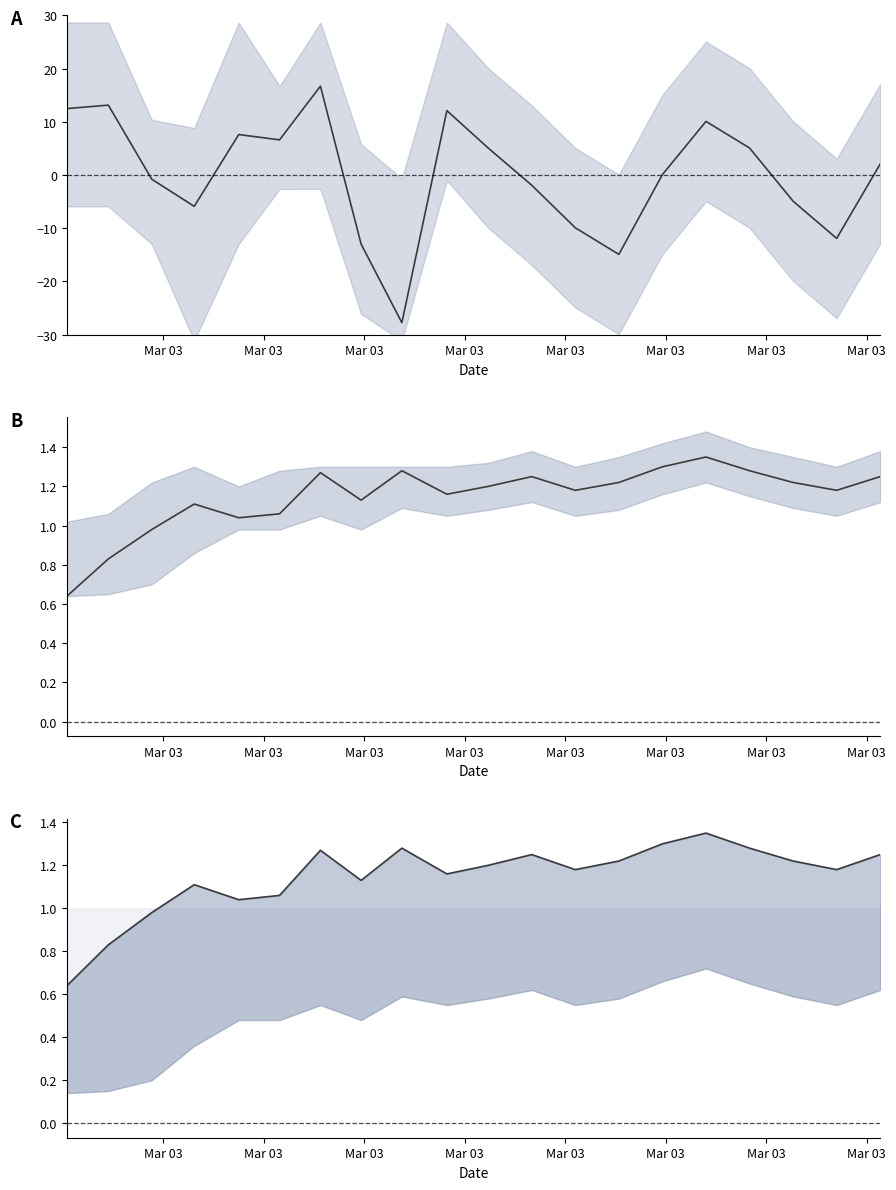

In temperature, how many points are lower than both neighbors (excluding endpoints)?

5